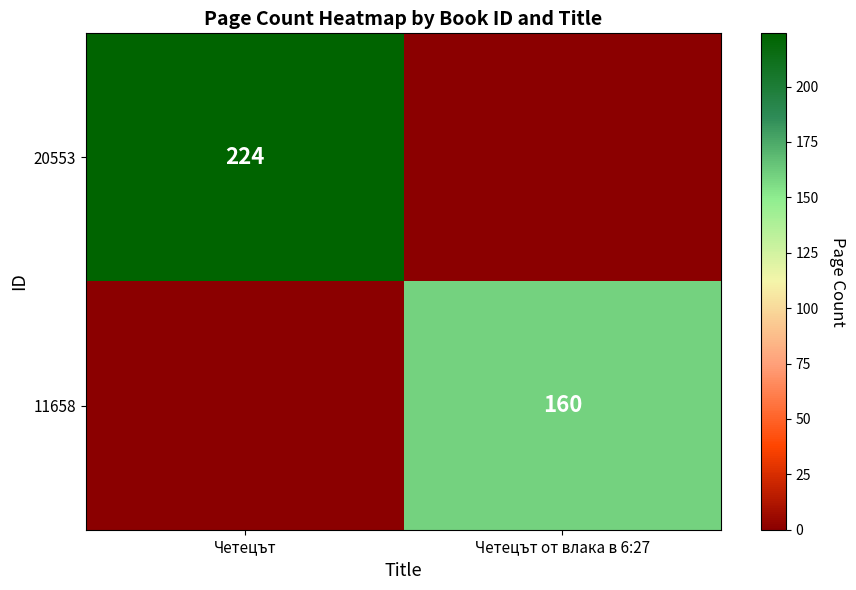

At how many categories does at least one series exceed 61?

2